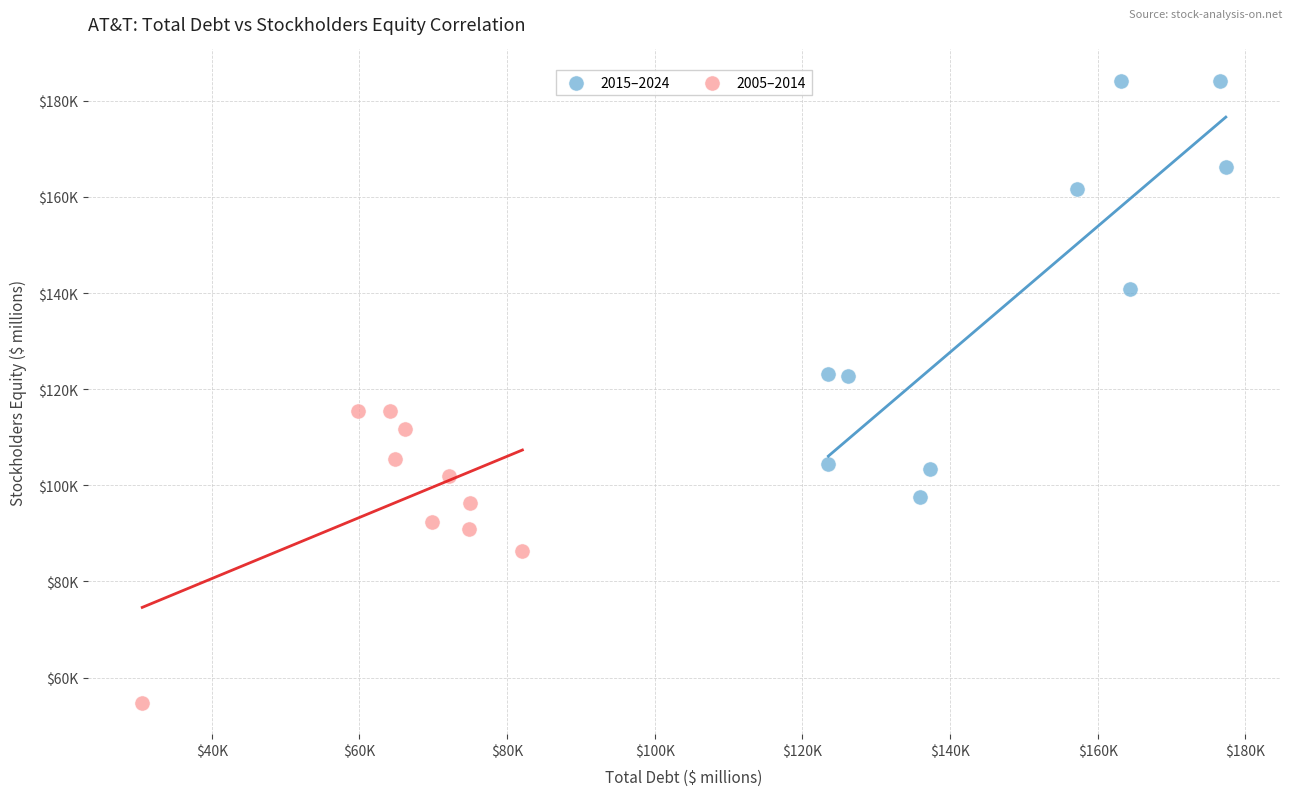

Which series reaches the maximum Y coordinate?

2015–2024